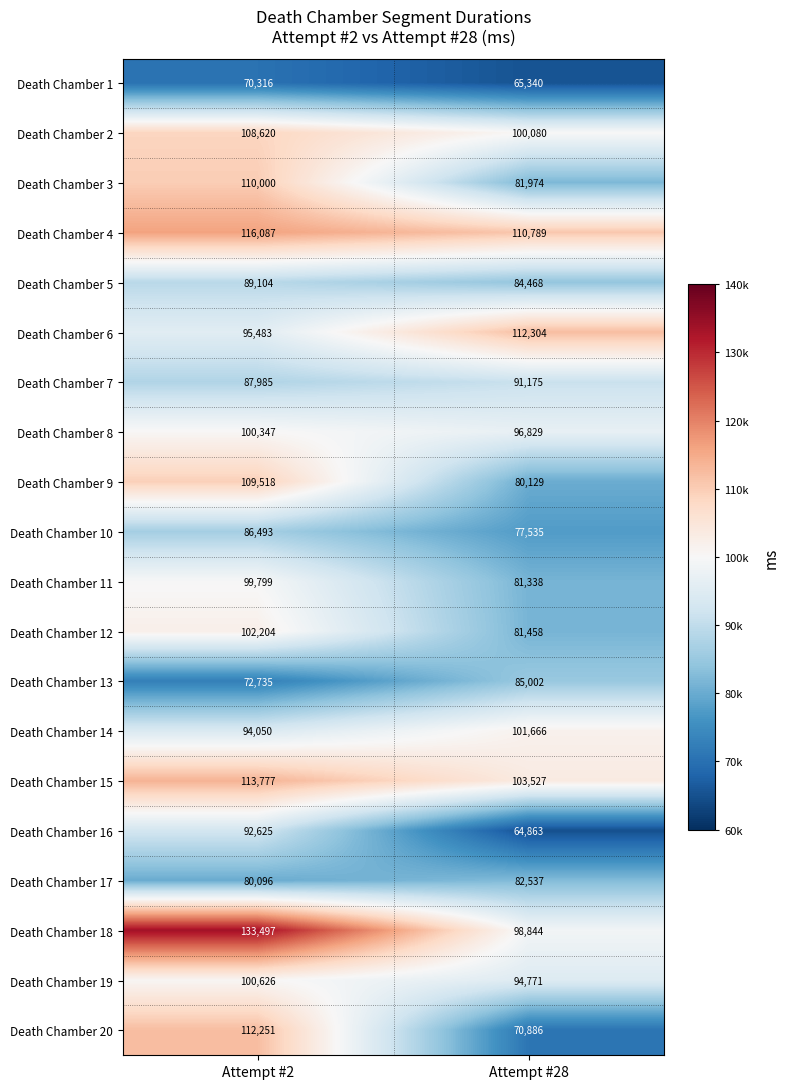

The value of Death Chamber 13 at Attempt #28 is 125242. True or false?

False